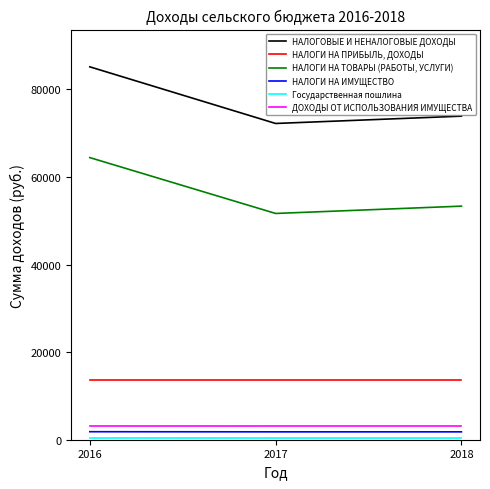

Count the НАЛОГИ НА ИМУЩЕСТВО values in the range 1800 to 1830.

3